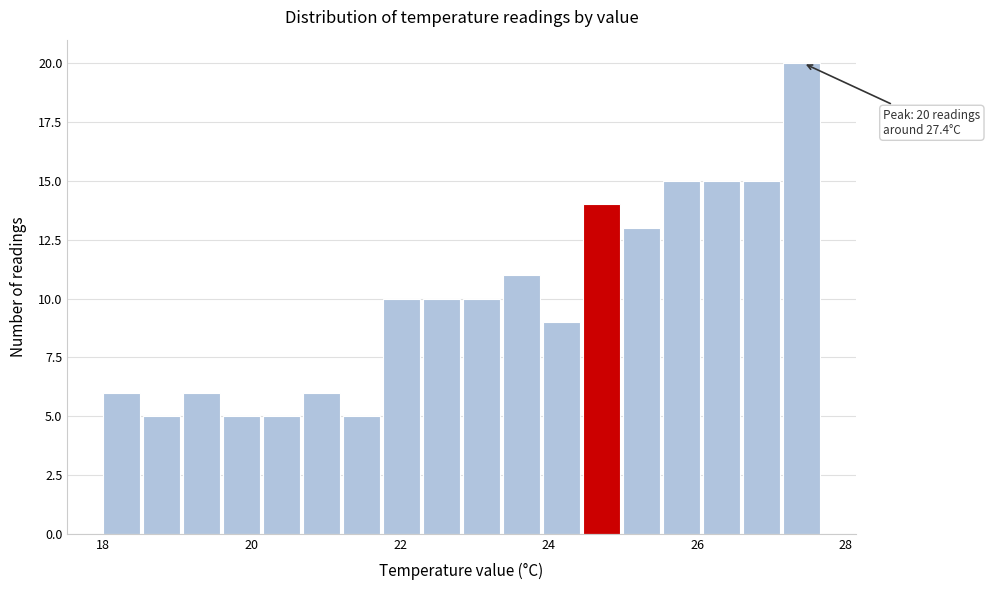

Read against the x-axis, roughly where is the centre of the tallest bar?

27.4